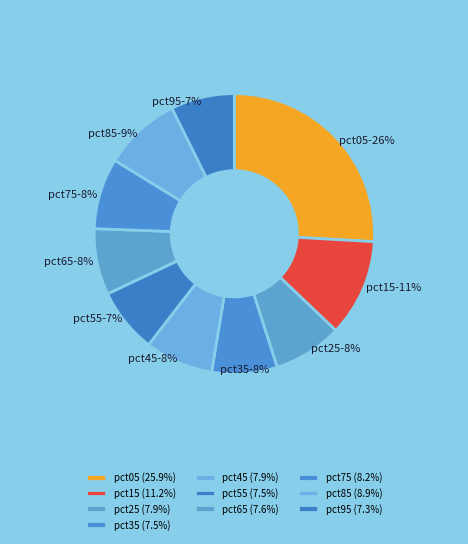

What is the largest slice in the pie chart?

pct05